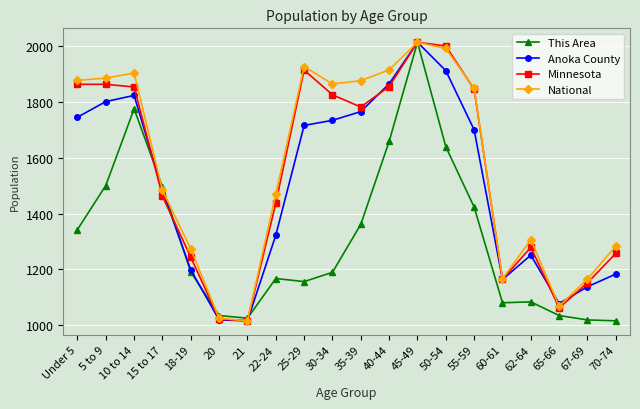

What are all the series names shown in the legend?

This Area, Anoka County, Minnesota, National